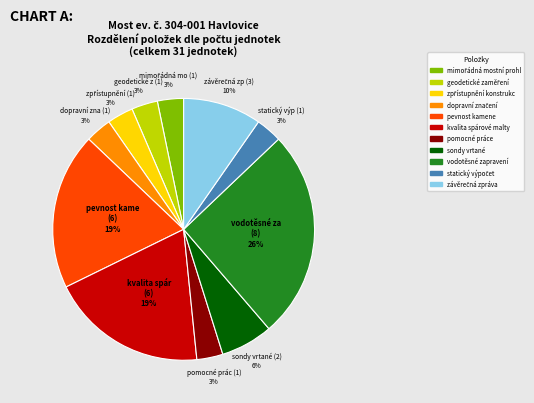

Count the number of slices in the pie.

11